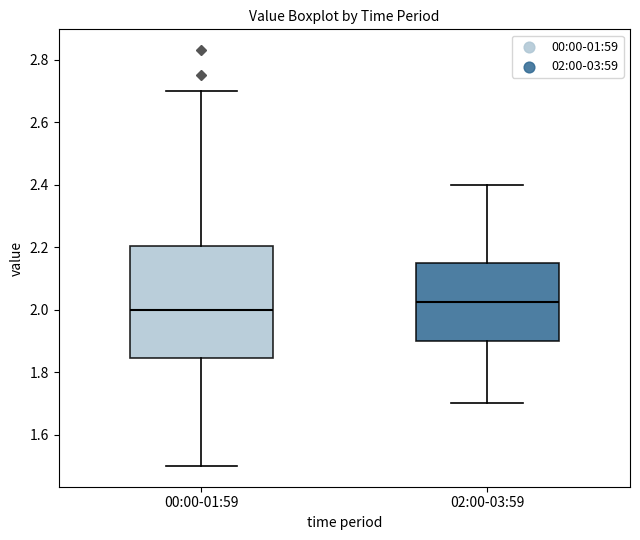

Which box is the tallest, from its lower edge to its upper edge?

00:00-01:59